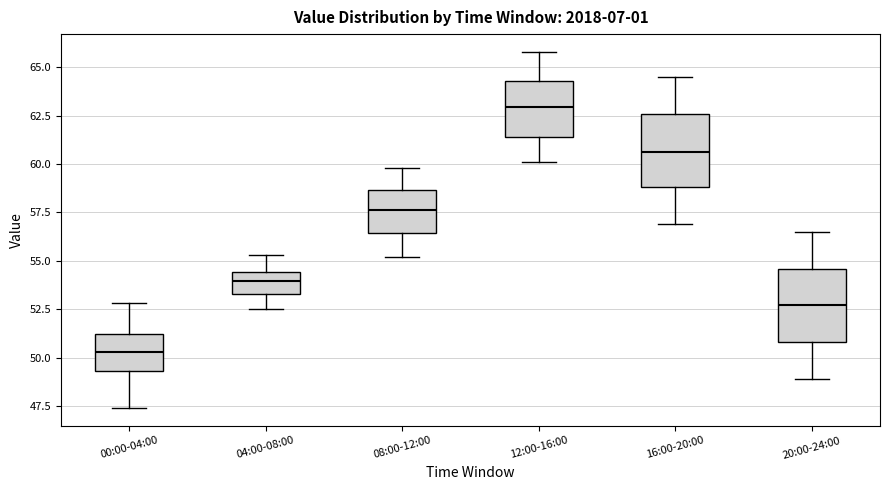

Where is the upper edge of the box for 16:00-20:00 on the y-axis? The values are not printed on the chart, so give them approximately, as read against the axis.

62.5